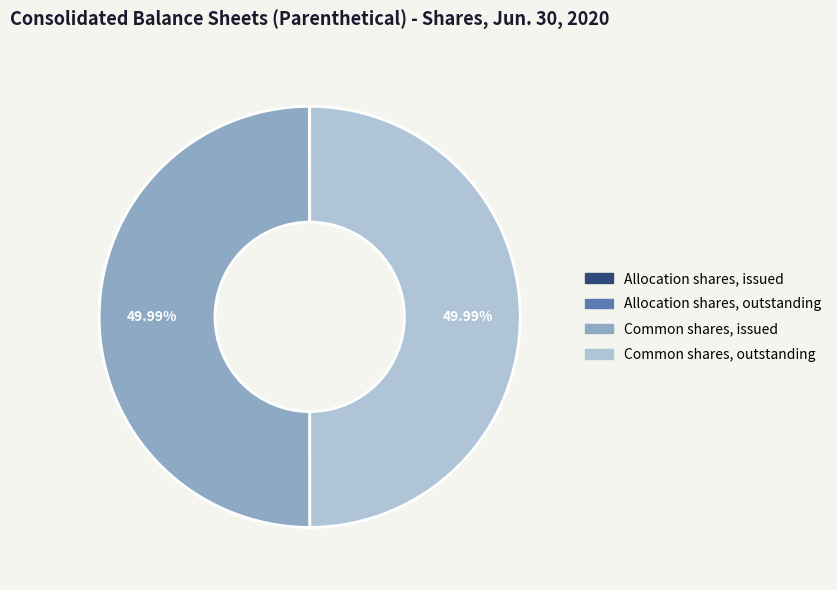

What percentage is NOT represented by Allocation shares, issued?

100.0%